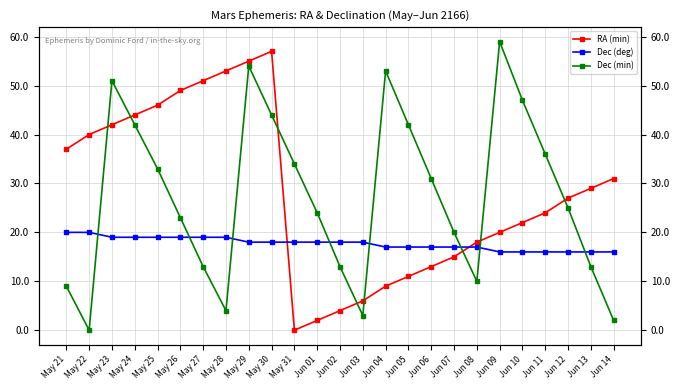

At which label is RA (min) closest to 28?

Jun 12